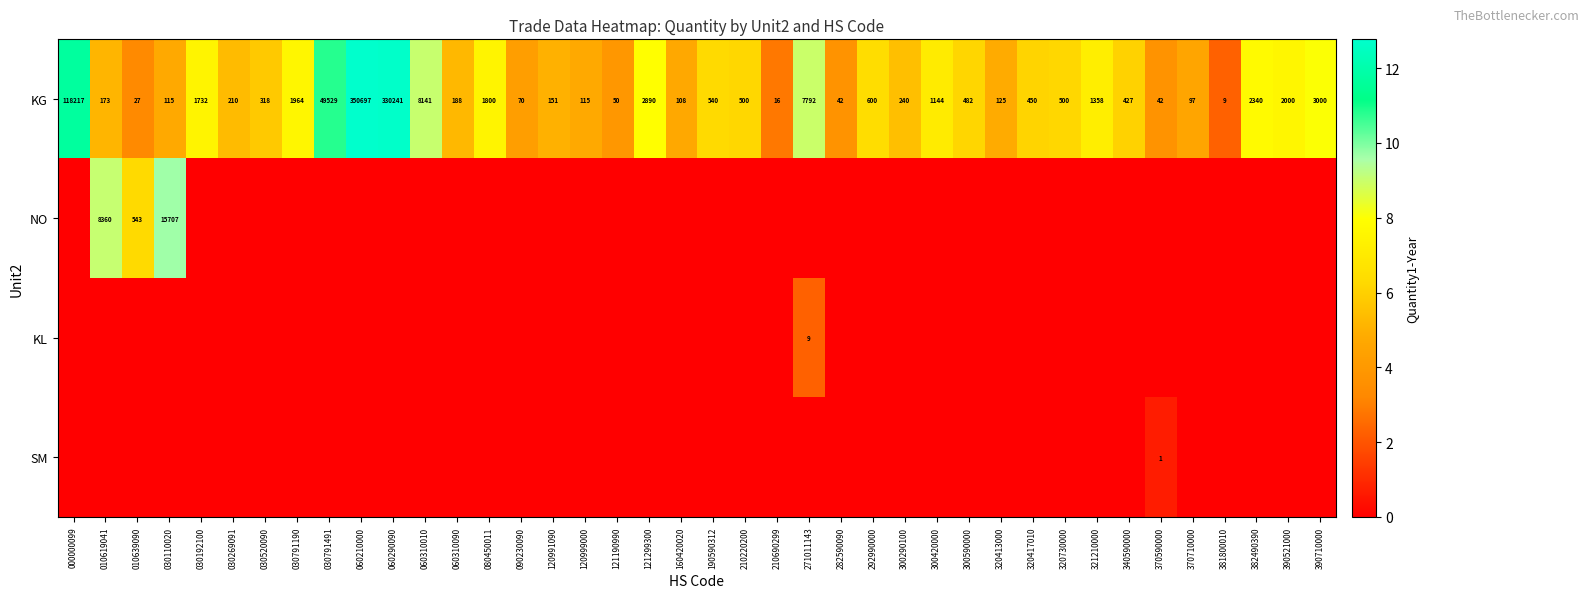

What is the difference between the maximum and second lowest values in the KG series?

350681